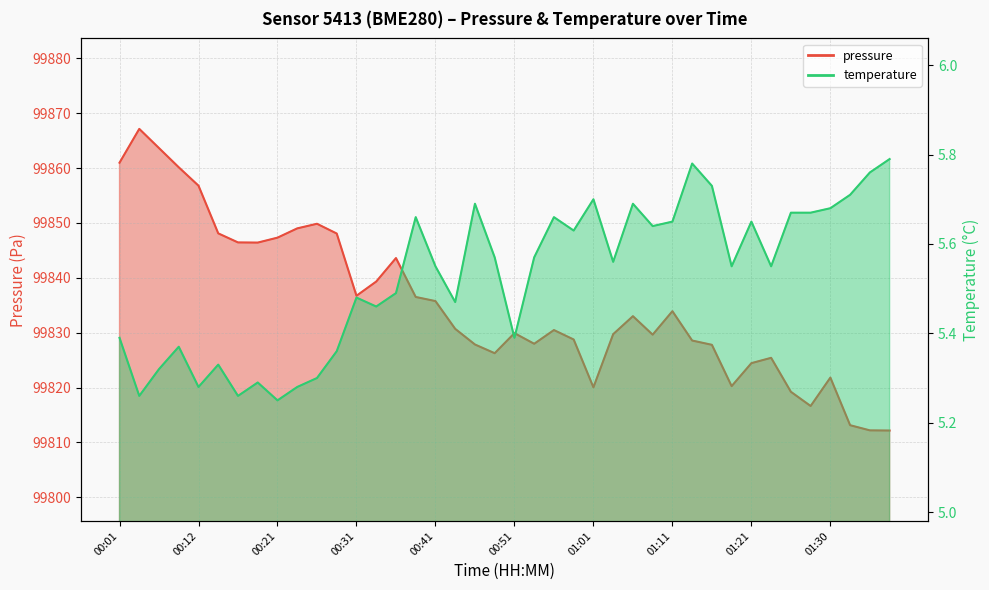

Rank the categories by pressure value from lowest to highest.

01:38, 01:35, 01:33, 01:28, 01:26, 01:01, 01:18, 01:30, 01:21, 01:23, 00:49, 01:16, 00:46, 00:53, 01:13, 00:58, 01:08, 01:03, 00:51, 00:56, 00:44, 01:06, 01:11, 00:41, 00:38, 00:31, 00:34, 00:36, 00:19, 00:16, 00:21, 00:29, 00:14, 00:24, 00:26, 00:12, 00:09, 00:01, 00:06, 00:04